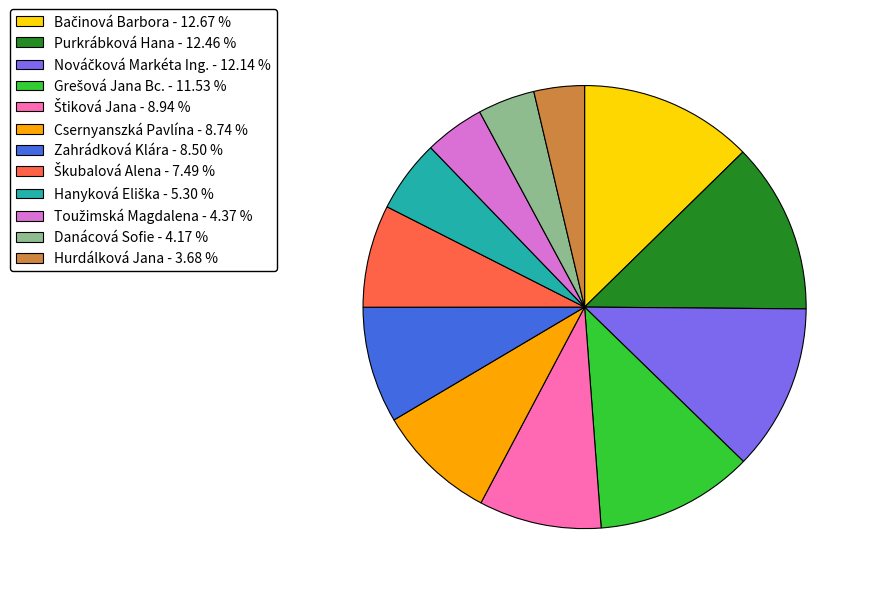

Does any single category account for the majority?

No